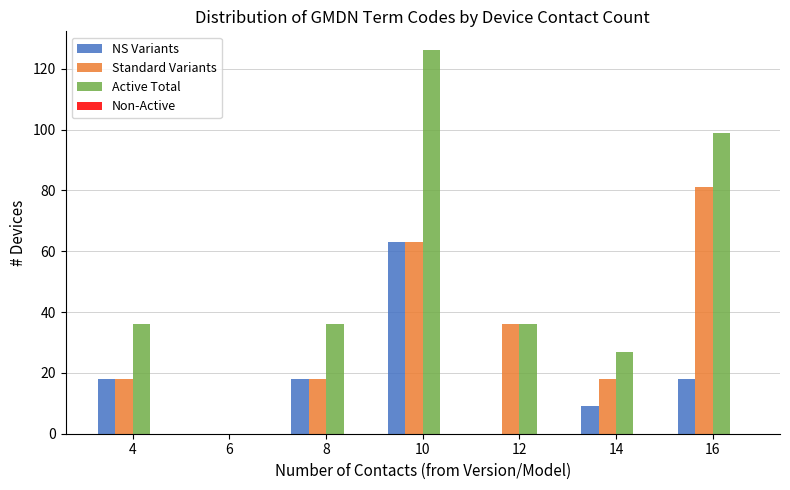

Reading left to right, list all the values displayed in this chart.

NS Variants: 4=18	6=0	8=18	10=63	12=0	14=9	16=18
Standard Variants: 4=18	6=0	8=18	10=63	12=36	14=18	16=81
Active Total: 4=36	6=0	8=36	10=126	12=36	14=27	16=99